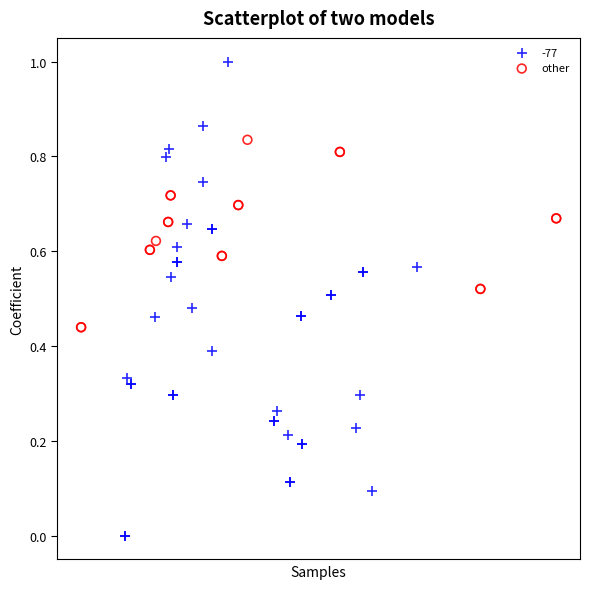

Which series has the largest Y range (max minus min)?

-77